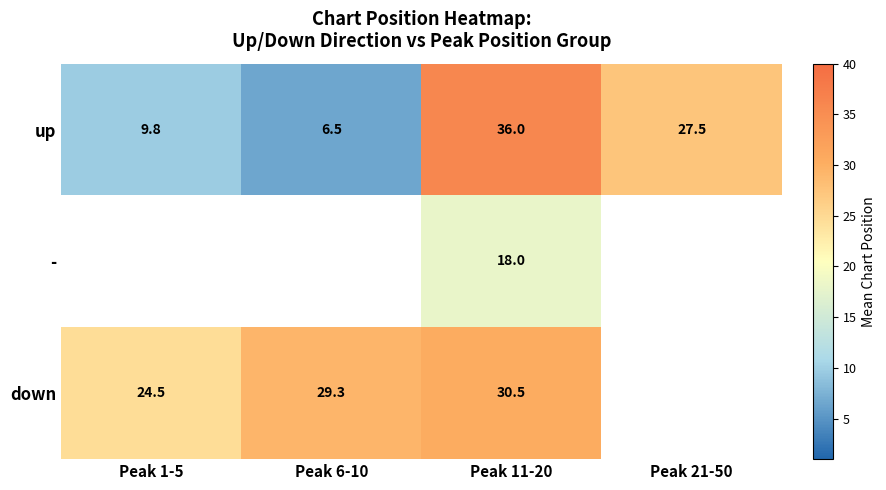

Is the value of down at Peak 11-20 greater than the value of up at Peak 1-5?

Yes